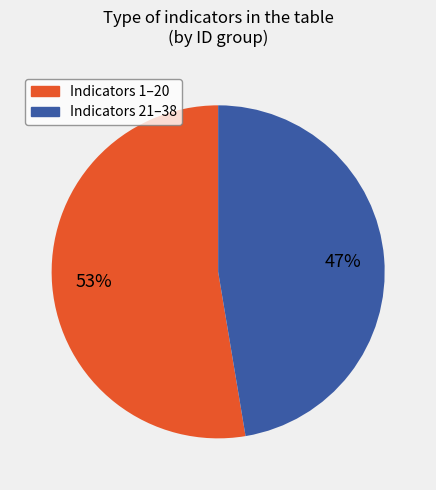

Is there a majority slice in this chart?

Yes